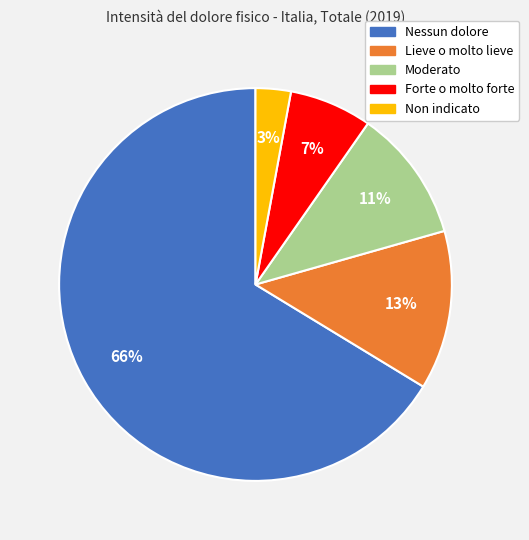

How many segments does this pie chart have?

5